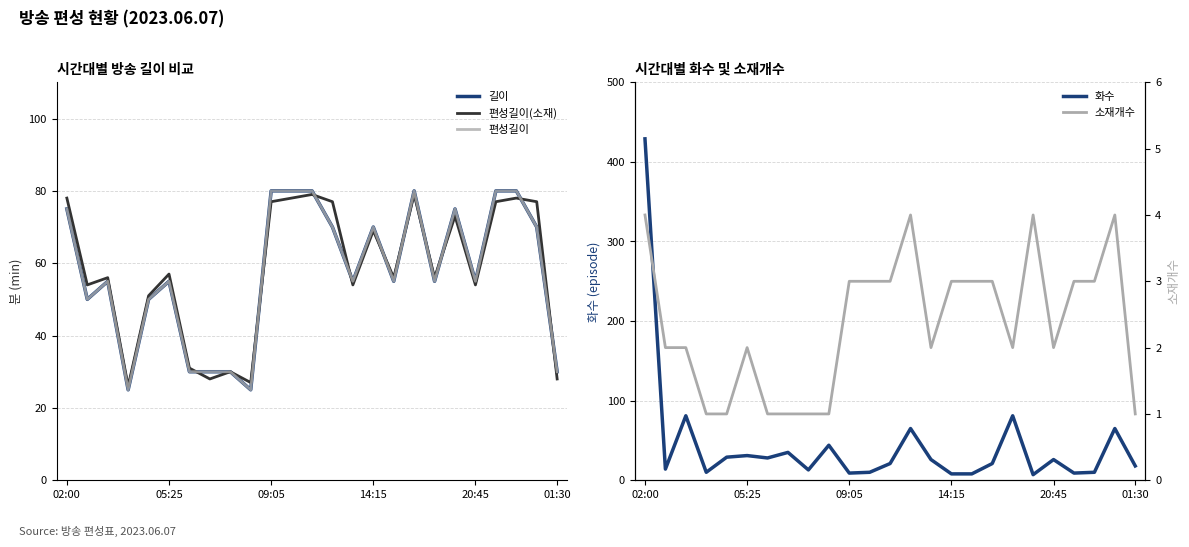

What is the highest value of the 화수 series?

429